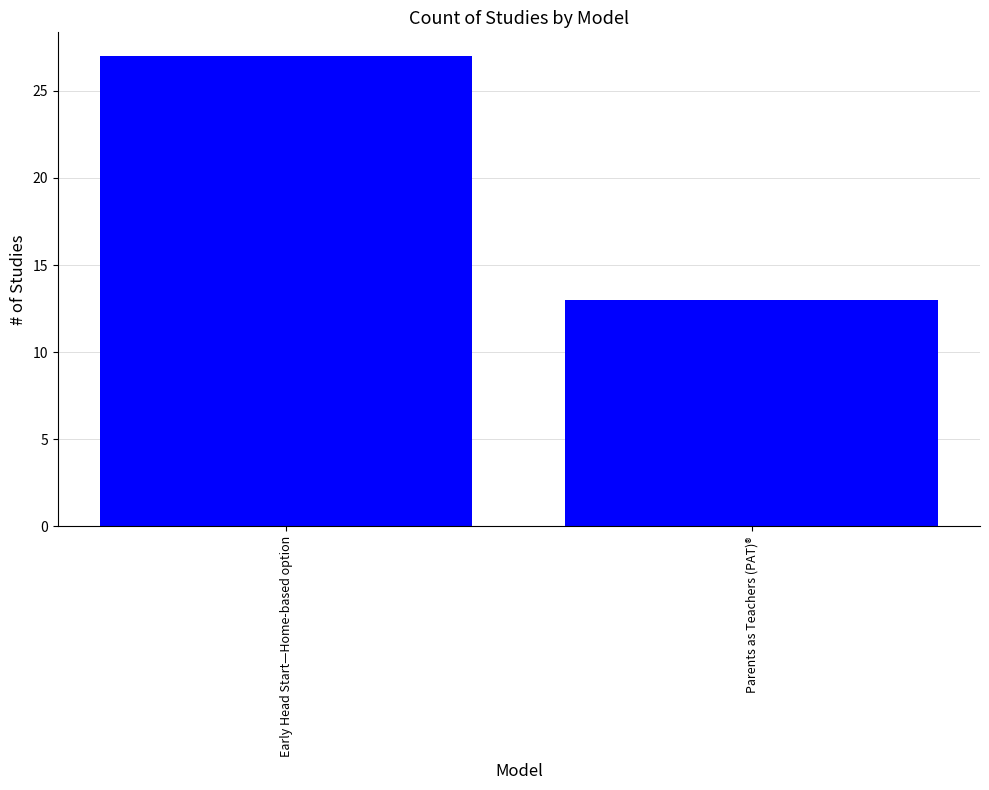

What is the average value?

20